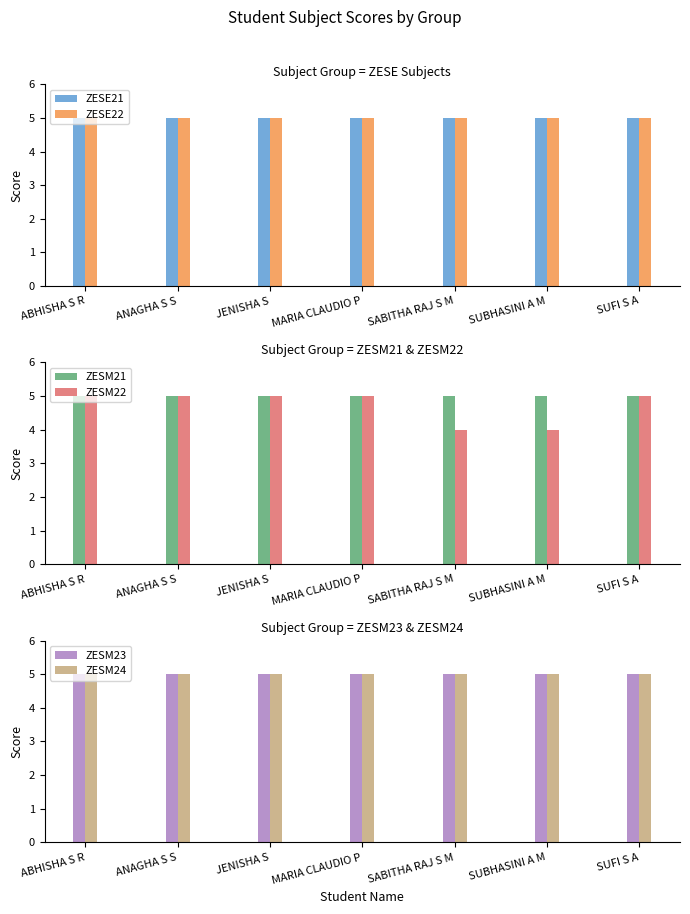

At how many categories does at least one series exceed 4?

7